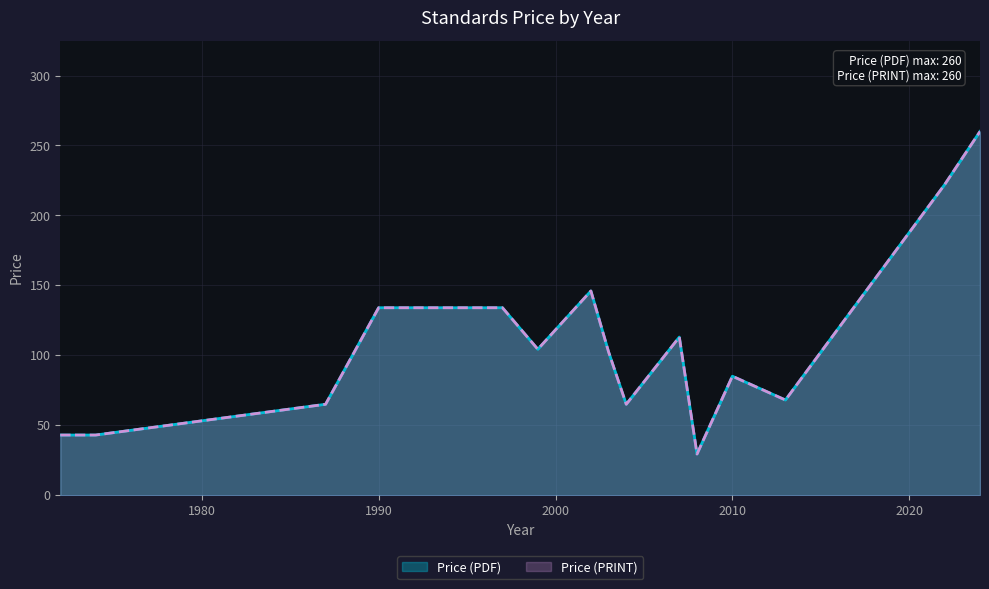

Count the number of data series in this chart.

2